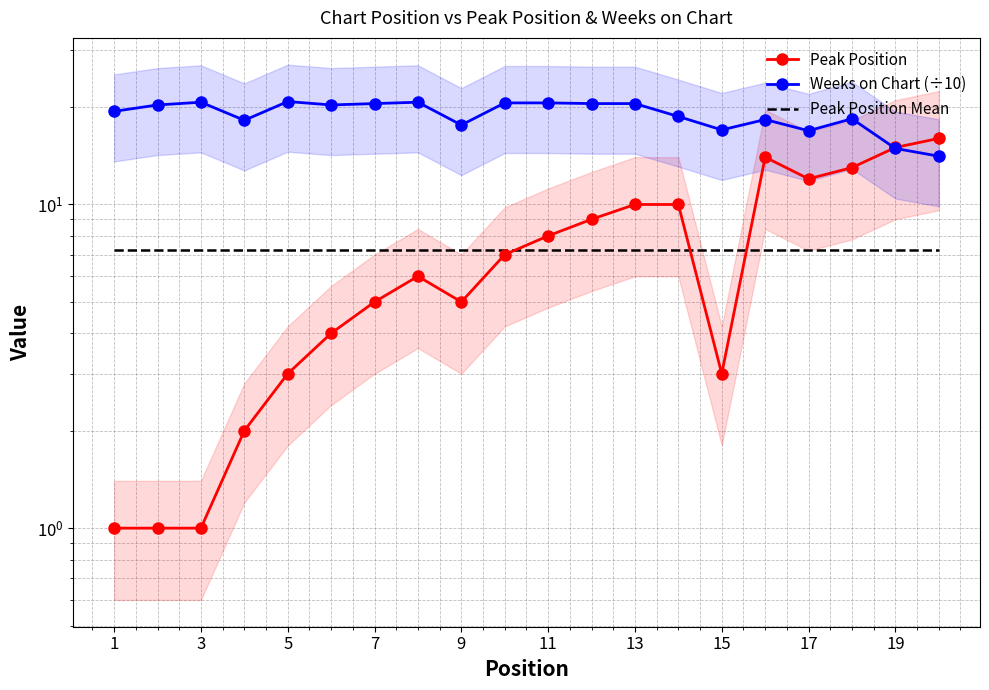

What is the highest value of the Peak Position series?

16.0